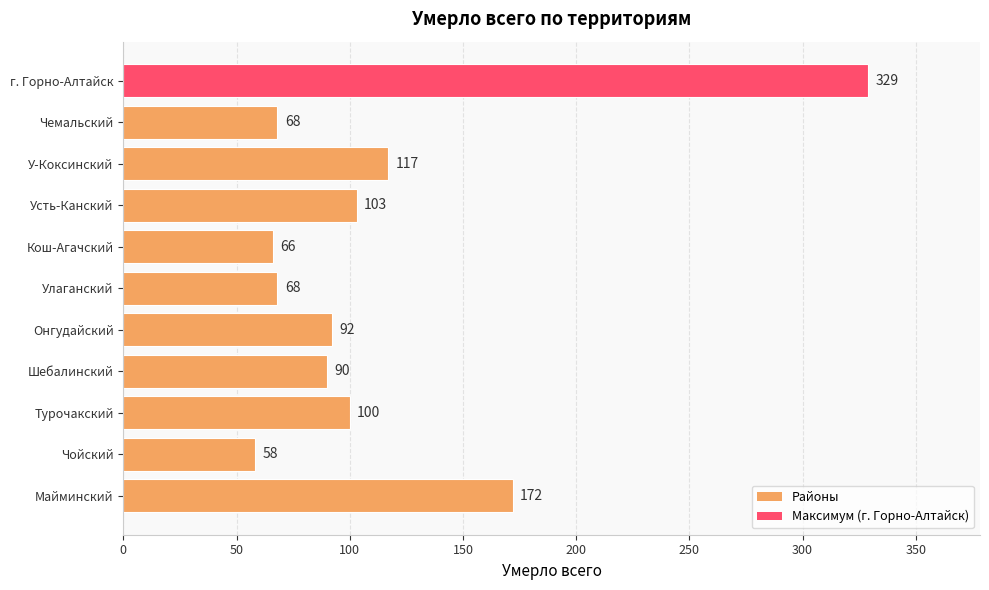

The value at Усть-Канский is 103. True or false?

True